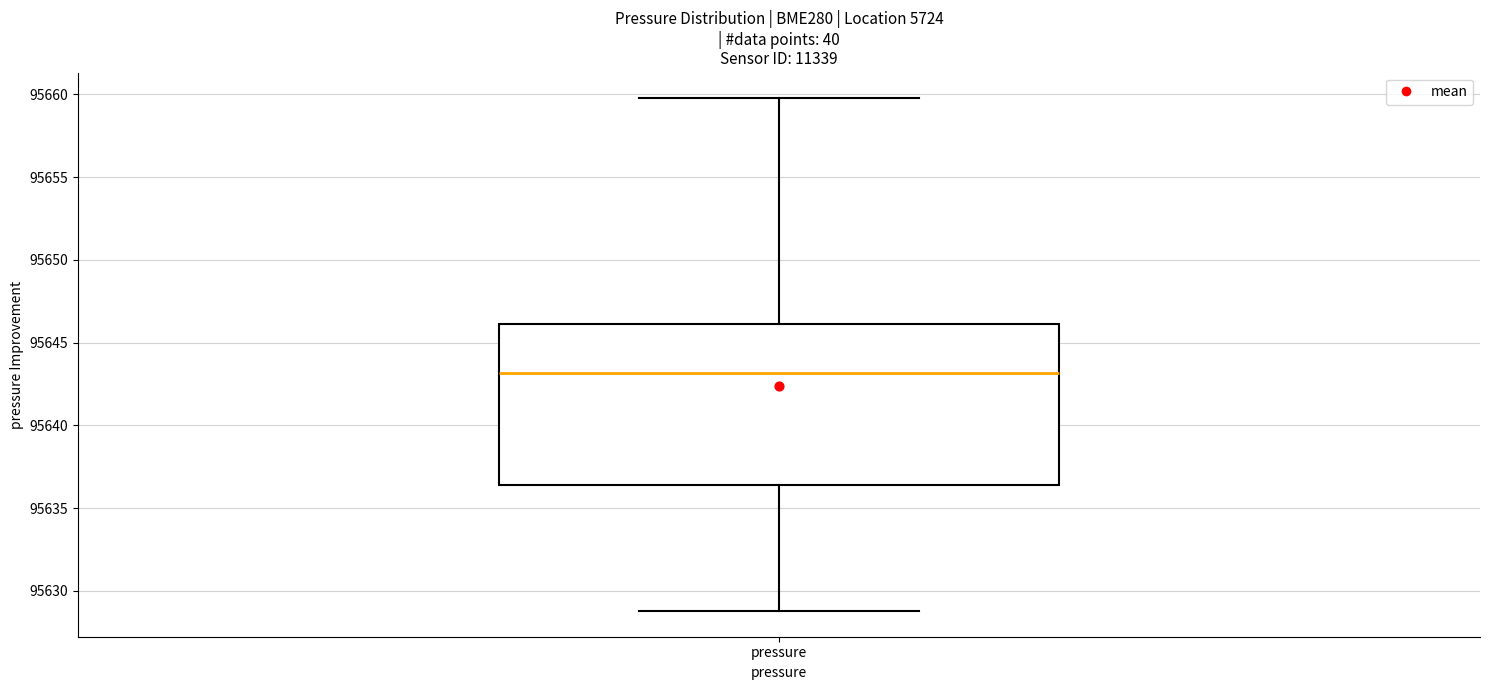

Read this box plot against the y-axis: the position of the median line, the range covered by the box, and the ends of both whiskers. The values are not printed on the chart, so give them approximately, as read against the axis.

median 95643.0, box 95636.5 to 95646.0, whiskers 95629.0 to 95660.0